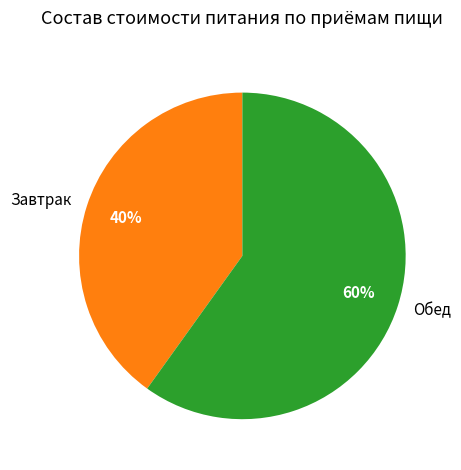

To the nearest percent, what is the difference between the largest and smallest slice percentages?

20%